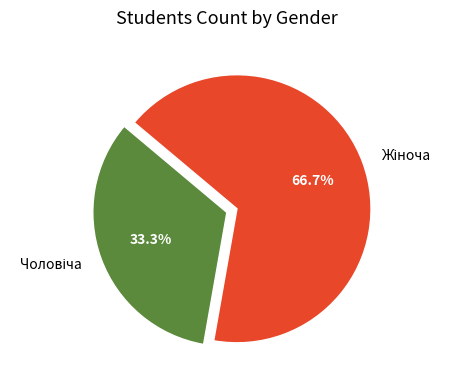

Is there a majority slice in this chart?

Yes